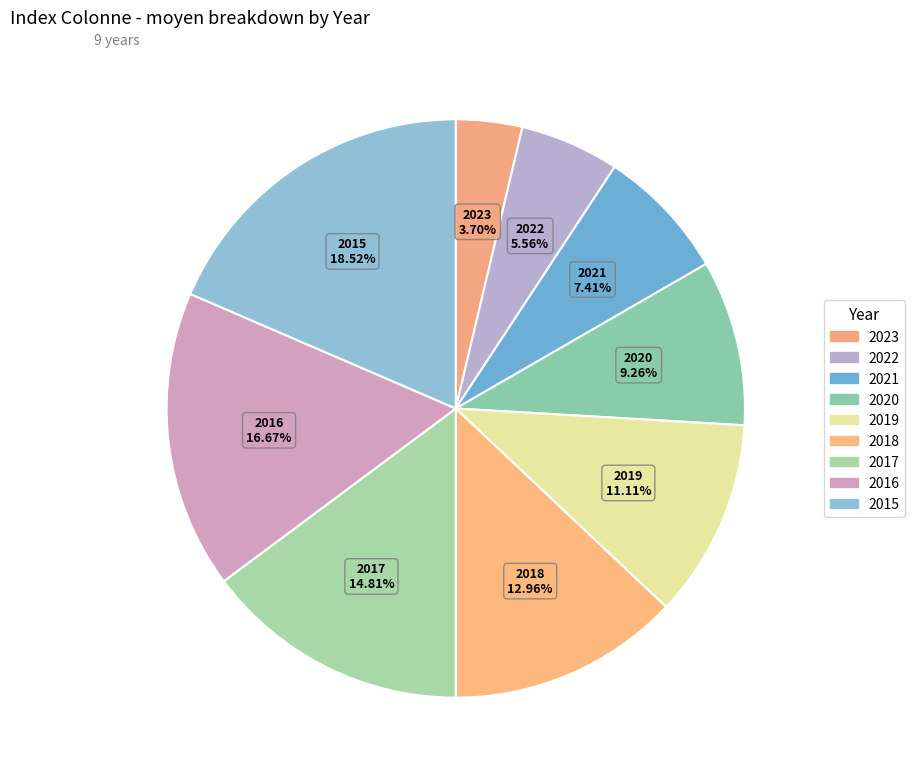

How many slices are in this pie chart?

9